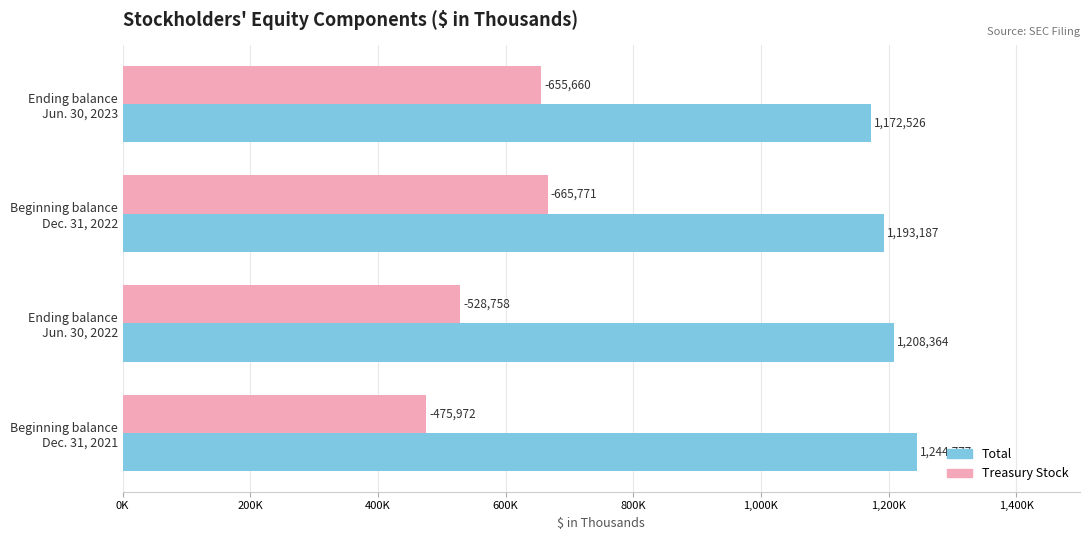

Which category has the lowest value in the Treasury Stock series?

Beginning balance
Dec. 31, 2021